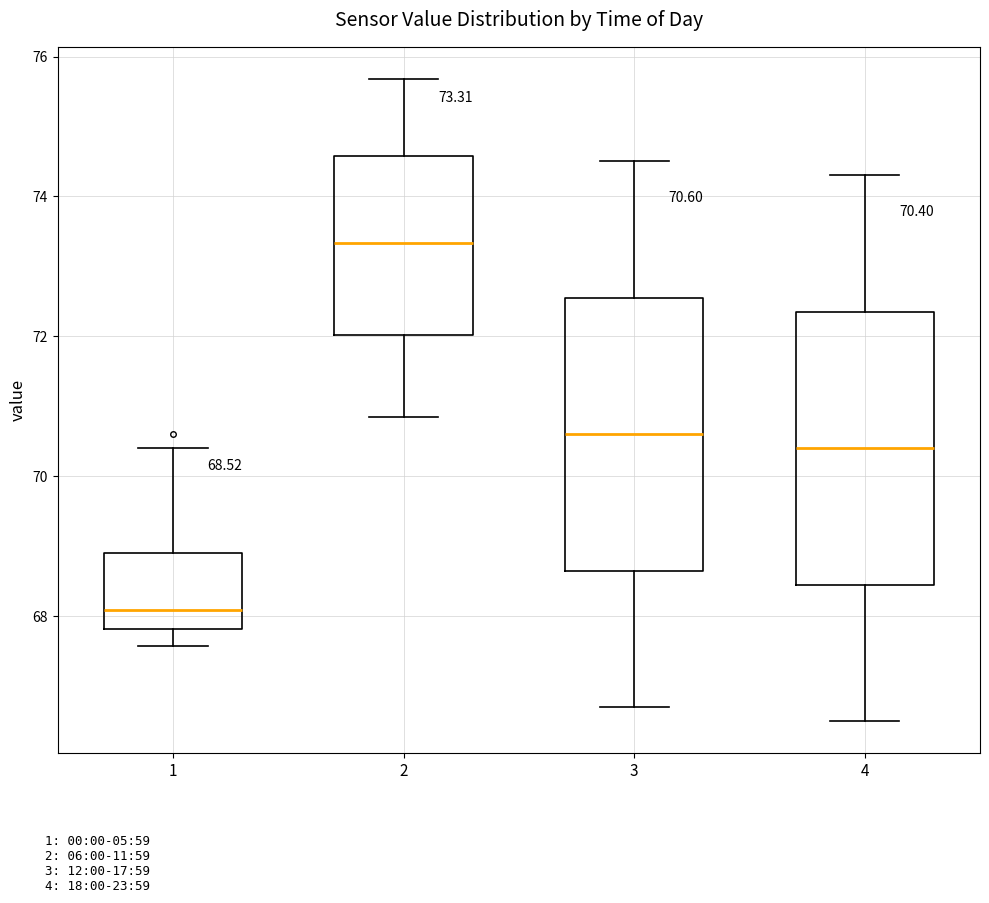

Which box's median line is the lowest?

1